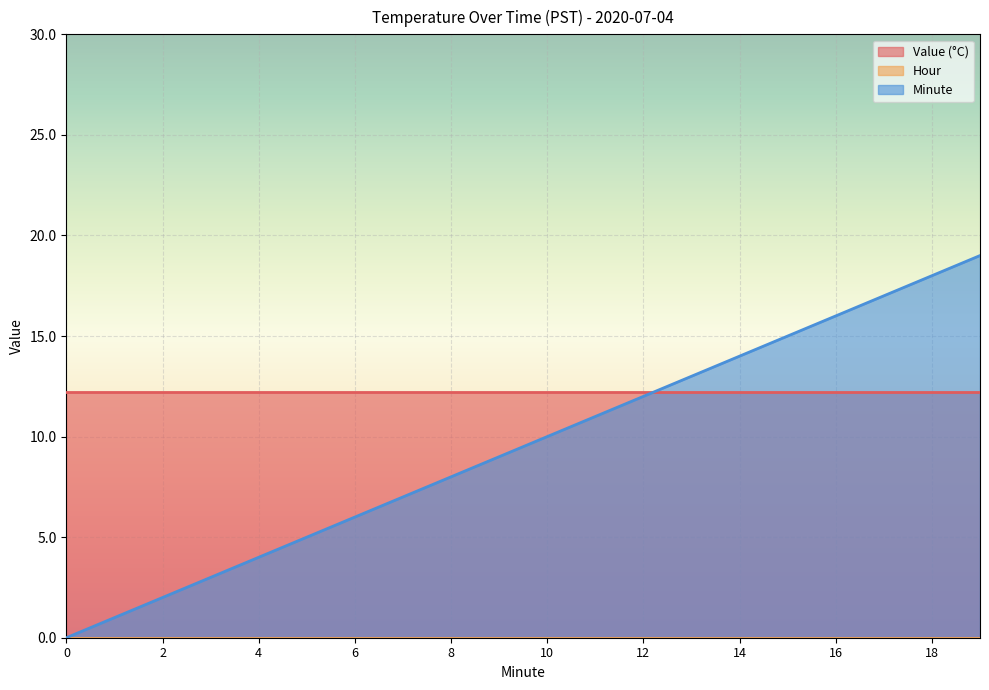

What is the greatest value displayed?

19.0